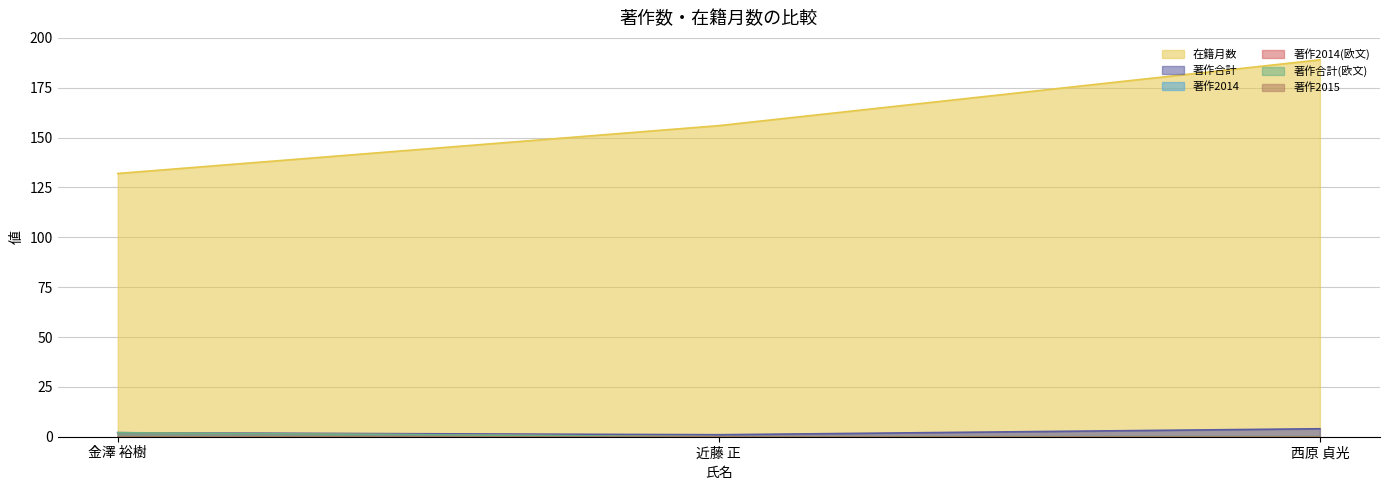

What is the total value across all series at 金澤 裕樹?

140